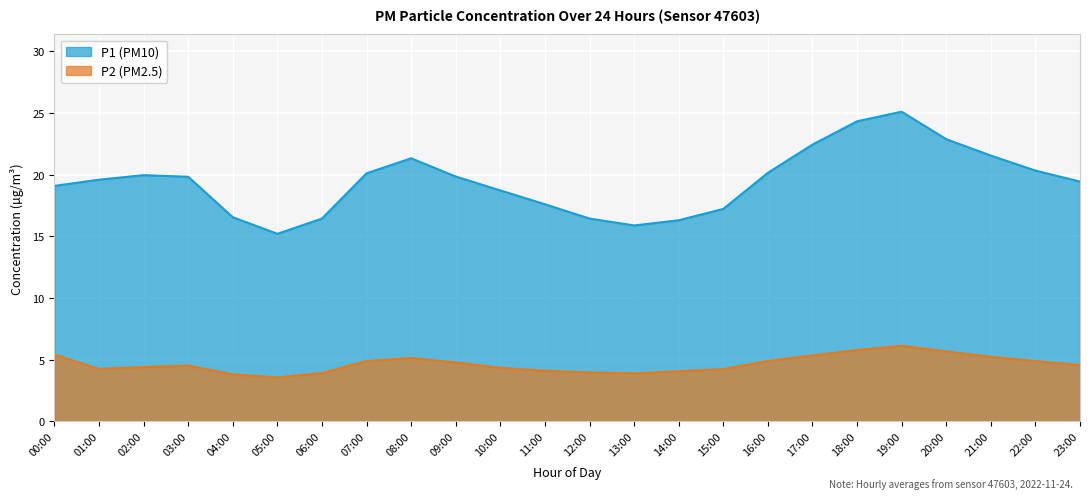

What is the difference between the second highest and minimum values in the P1 series?

9.1